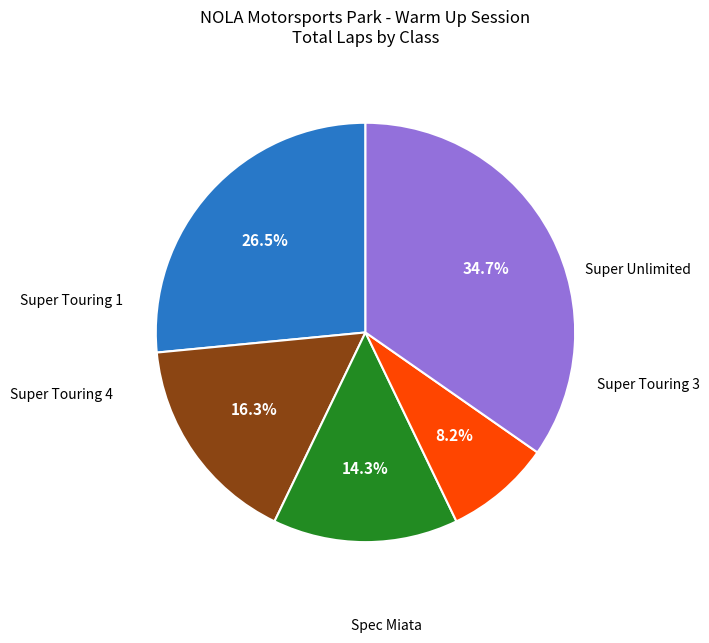

How many slices are in this pie chart?

5